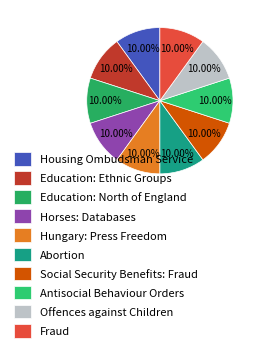

Approximately how many times larger is the value at Housing Ombudsman Service compared to Offences against Children?

1.0